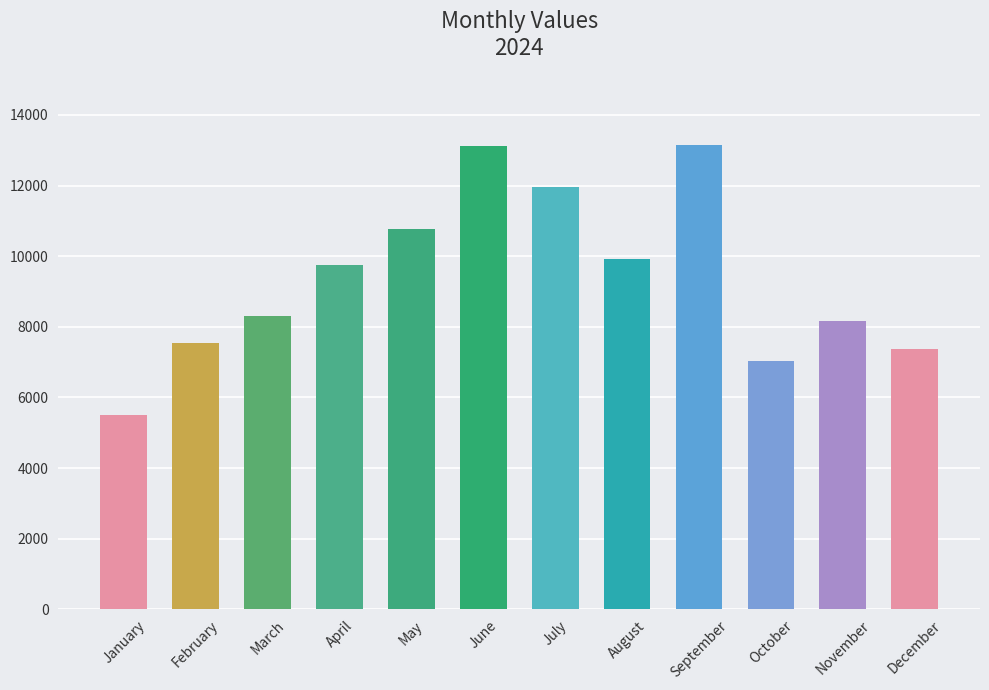

Is it true that the value at July is 11970?

True